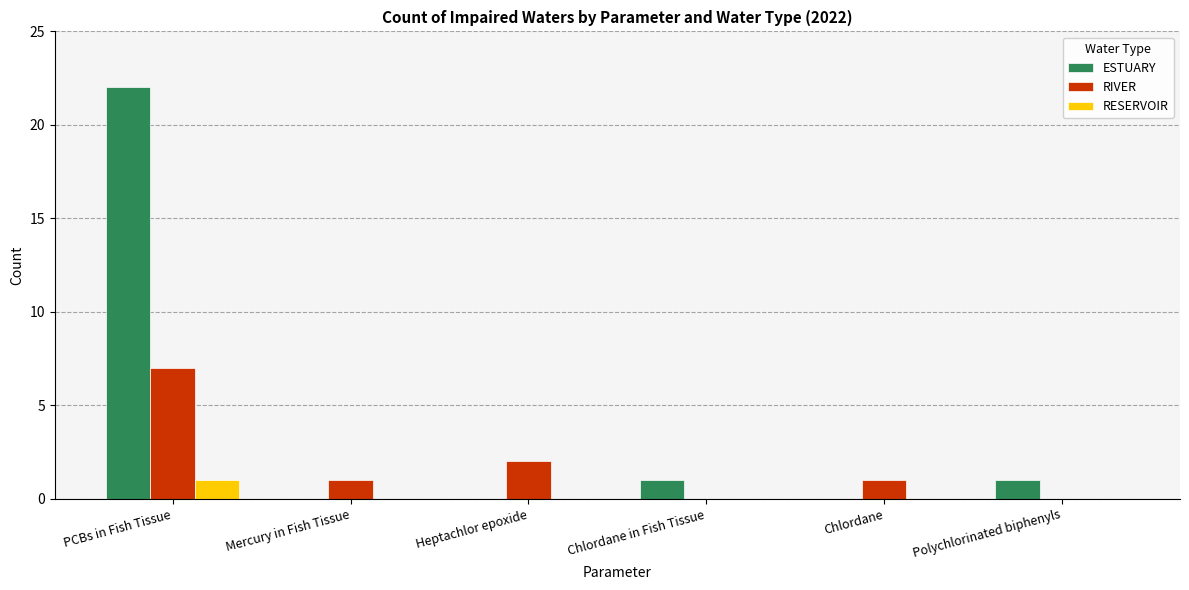

The RIVER series shows 3 at Polychlorinated biphenyls. True or false?

False